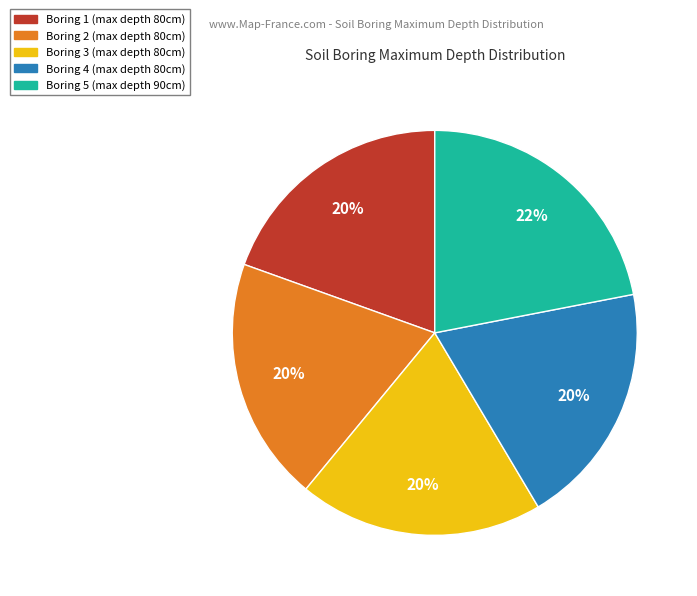

How many slices are in this pie chart?

5